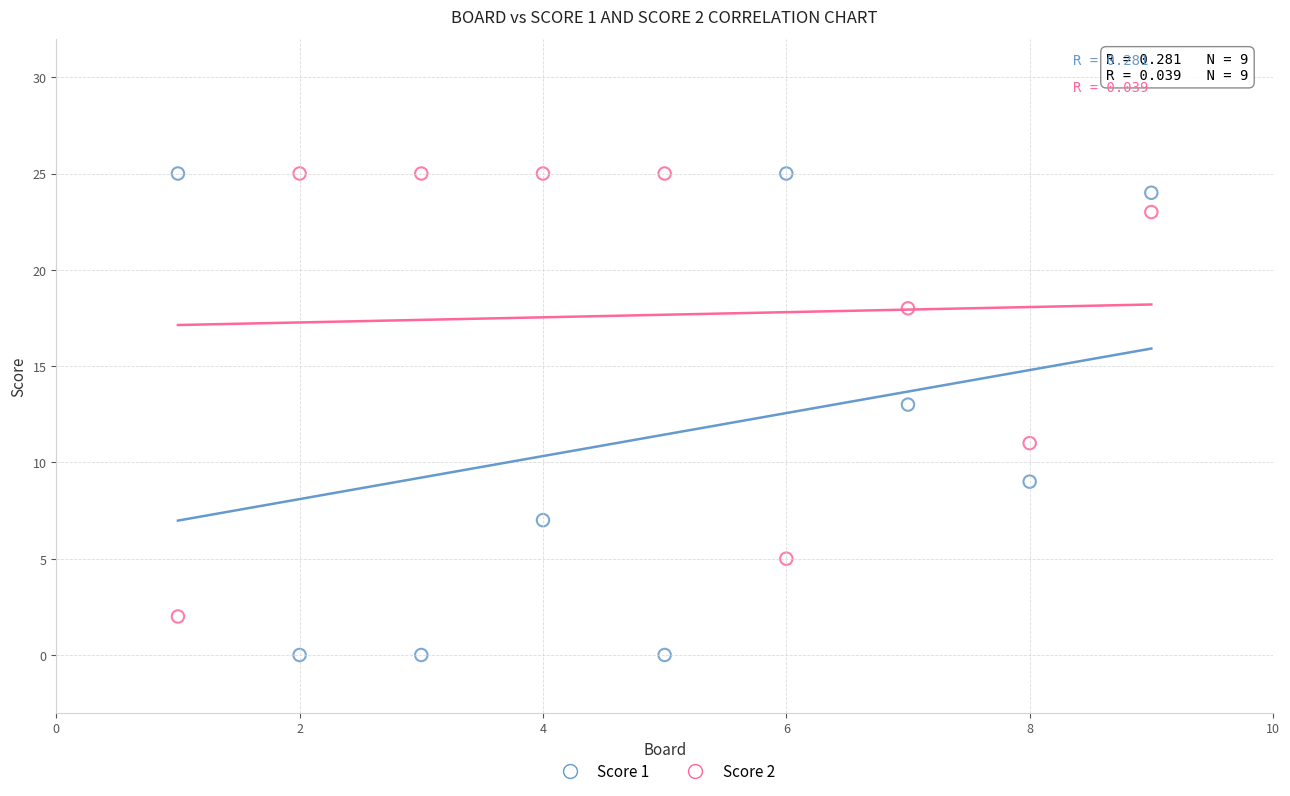

Across all data points, what is the range of Y values (max minus min)?

25